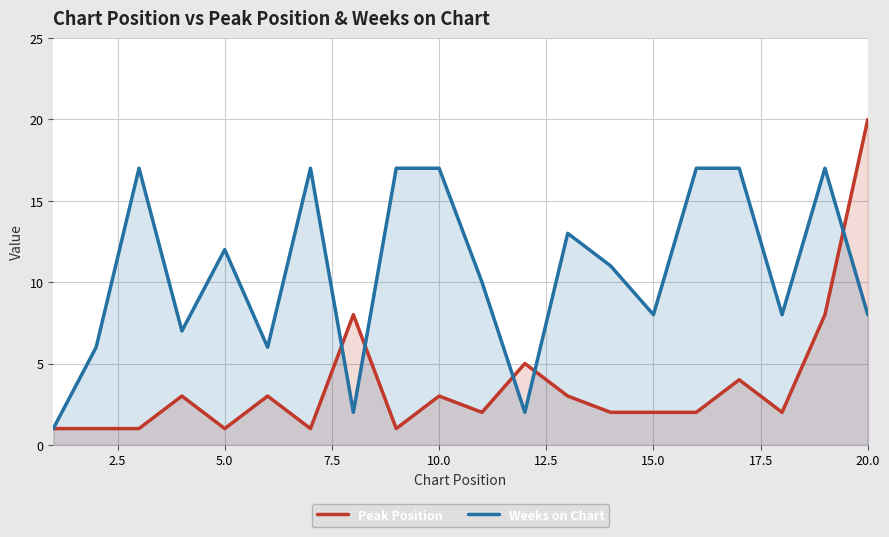

Reading right to left, list all the values displayed in this chart.

Peak Position: 20	8	2	4	2	2	2	3	5	2	3	1	8	1	3	1	3	1	1	1
Weeks on Chart: 8	17	8	17	17	8	11	13	2	10	17	17	2	17	6	12	7	17	6	1